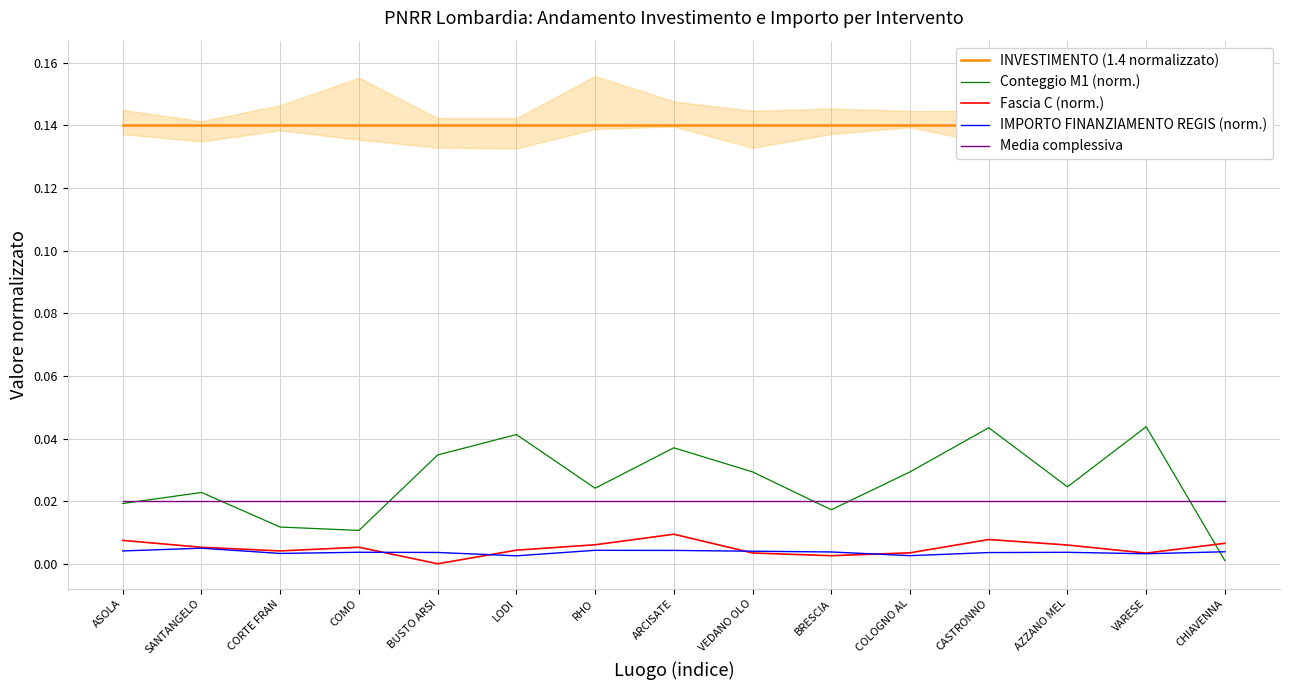

Rank the series at COMO from lowest to highest value.

IMPORTO FINANZIAMENTO REGIS (norm.), Fascia C (norm.), Conteggio M1 (norm.), Media complessiva, INVESTIMENTO (1.4 normalizzato)